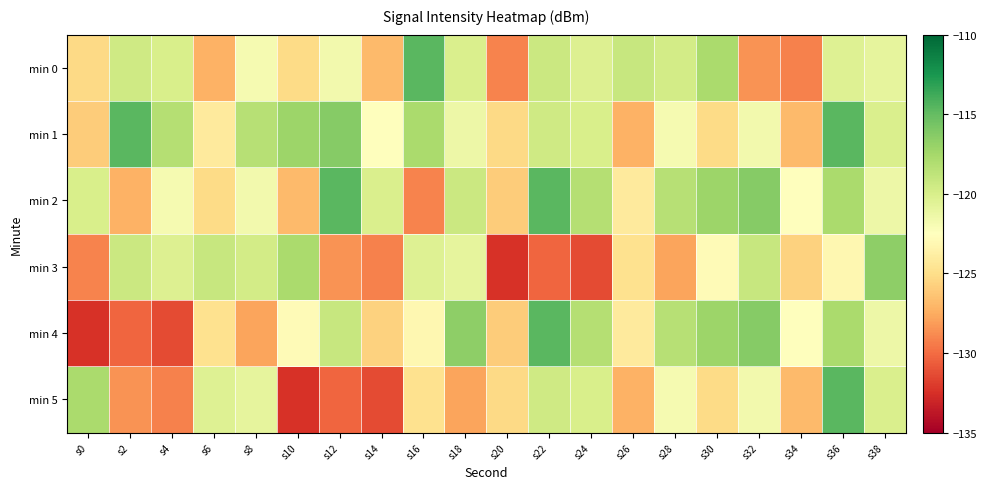

At which category is the sum across all series the highest?

s36